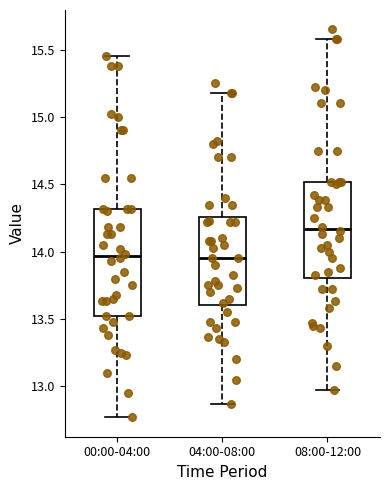

Where is the upper edge of the box for 04:00-08:00 on the y-axis? The values are not printed on the chart, so give them approximately, as read against the axis.

14.25